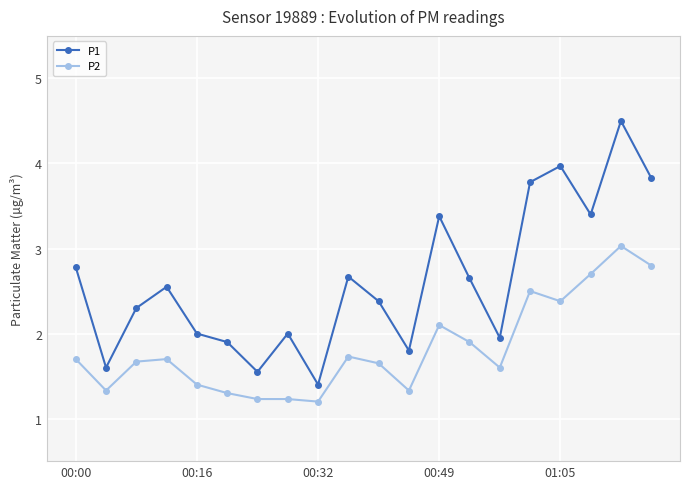

What is the difference between the second highest and minimum values in the P1 series?

2.6